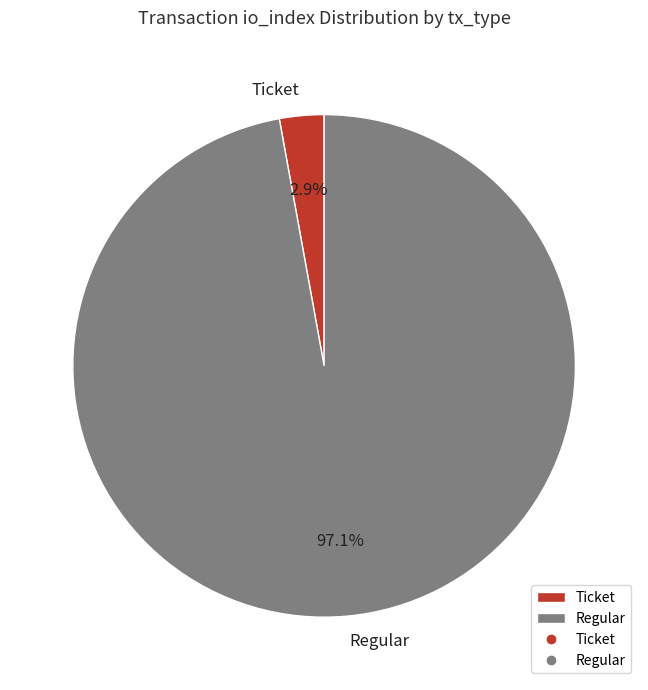

Which has a higher value, Regular or Ticket?

Regular